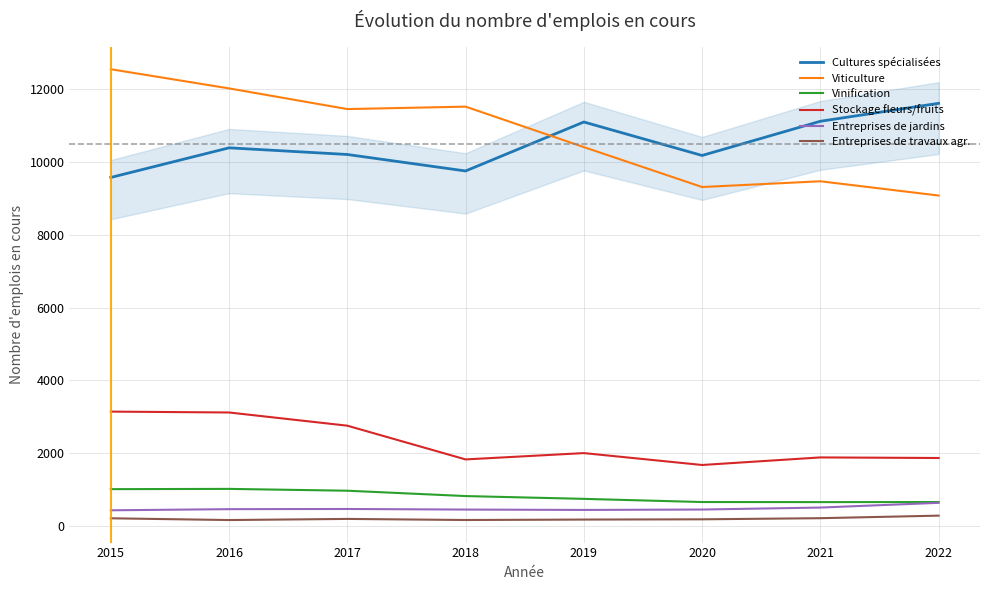

Is it true that Entreprises de travaux agr. equals 181 at 2020?

True